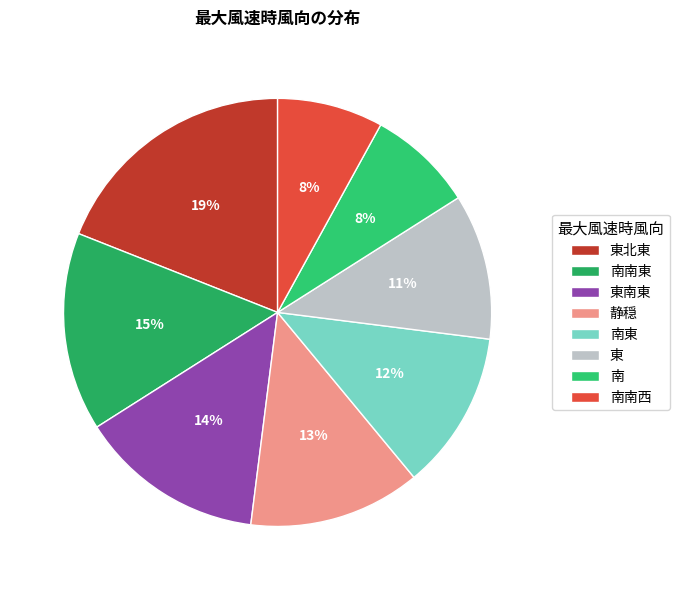

Between 南東 and 東北東, which is larger?

東北東